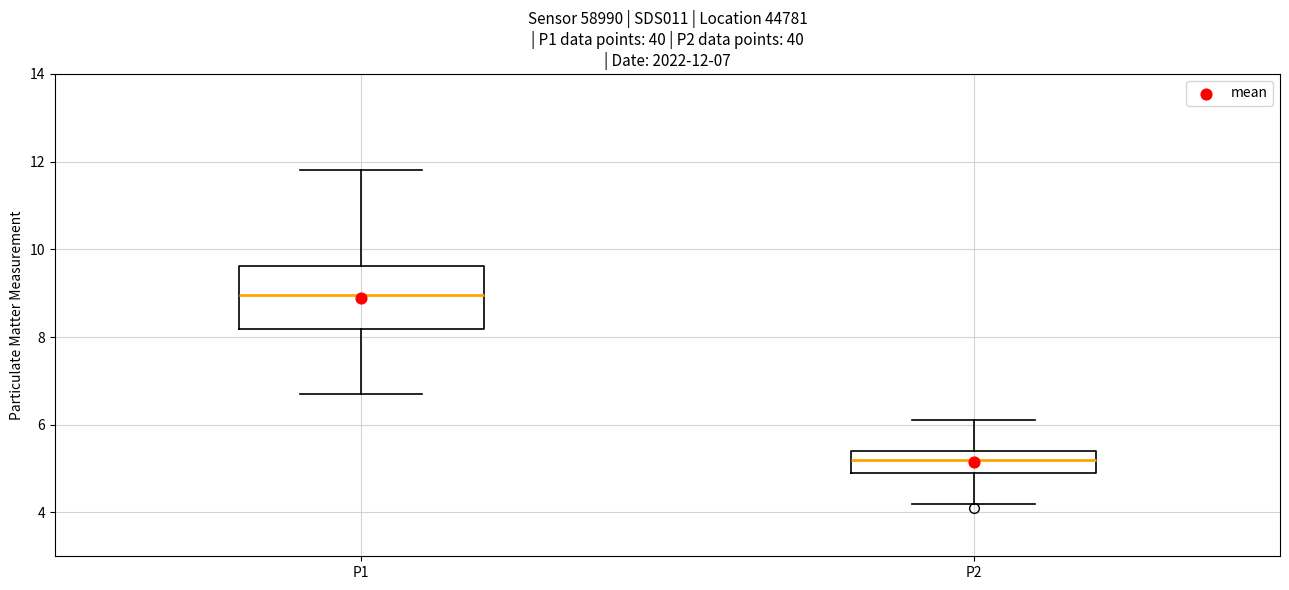

Which box's median line is the highest?

P1